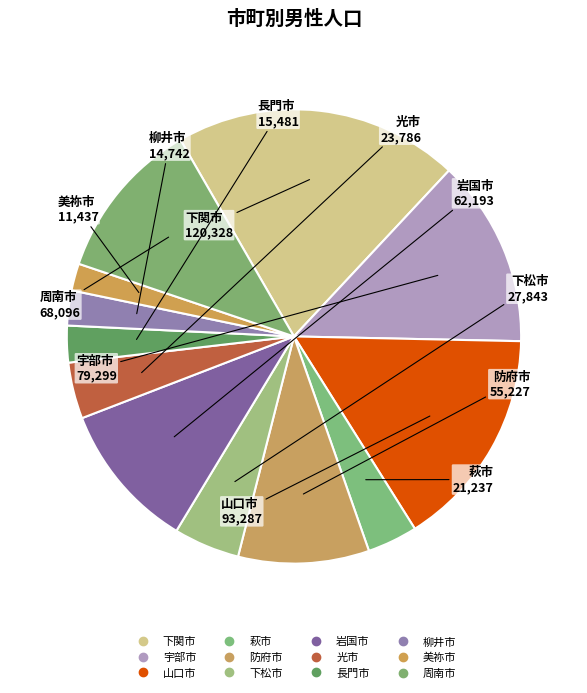

What is the change in value from 光市 to 柳井市?

-9044